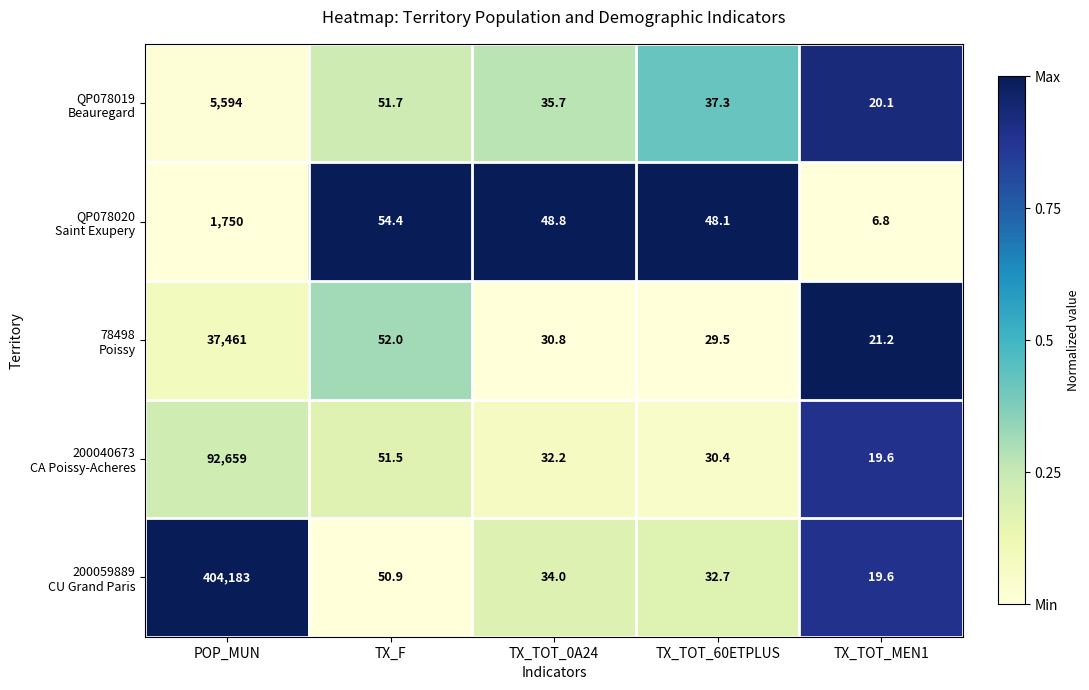

What is the total value across all series at POP_MUN?

541647.0